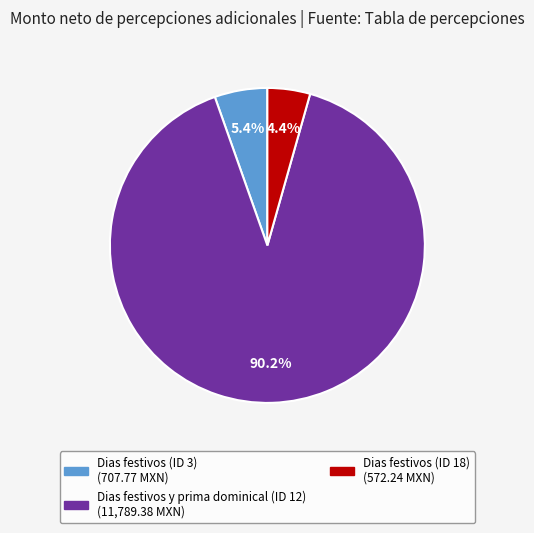

Approximately how many times larger is the value at Dias festivos (ID 3) compared to Dias festivos (ID 18)?

1.2